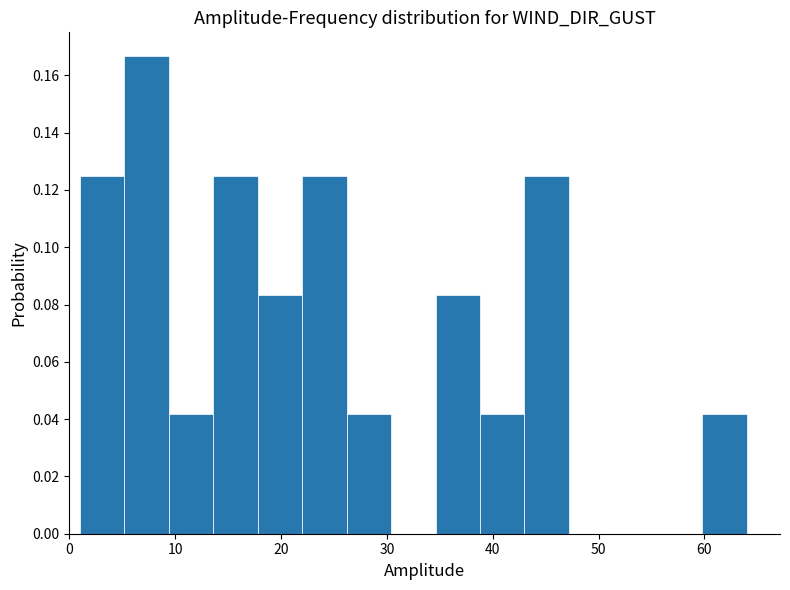

How tall is the bar that spans 59.8 to 64.0 on the x-axis? Neither the bar edges nor the heights are printed on the chart, so give them approximately, as read against the axes.

0.042